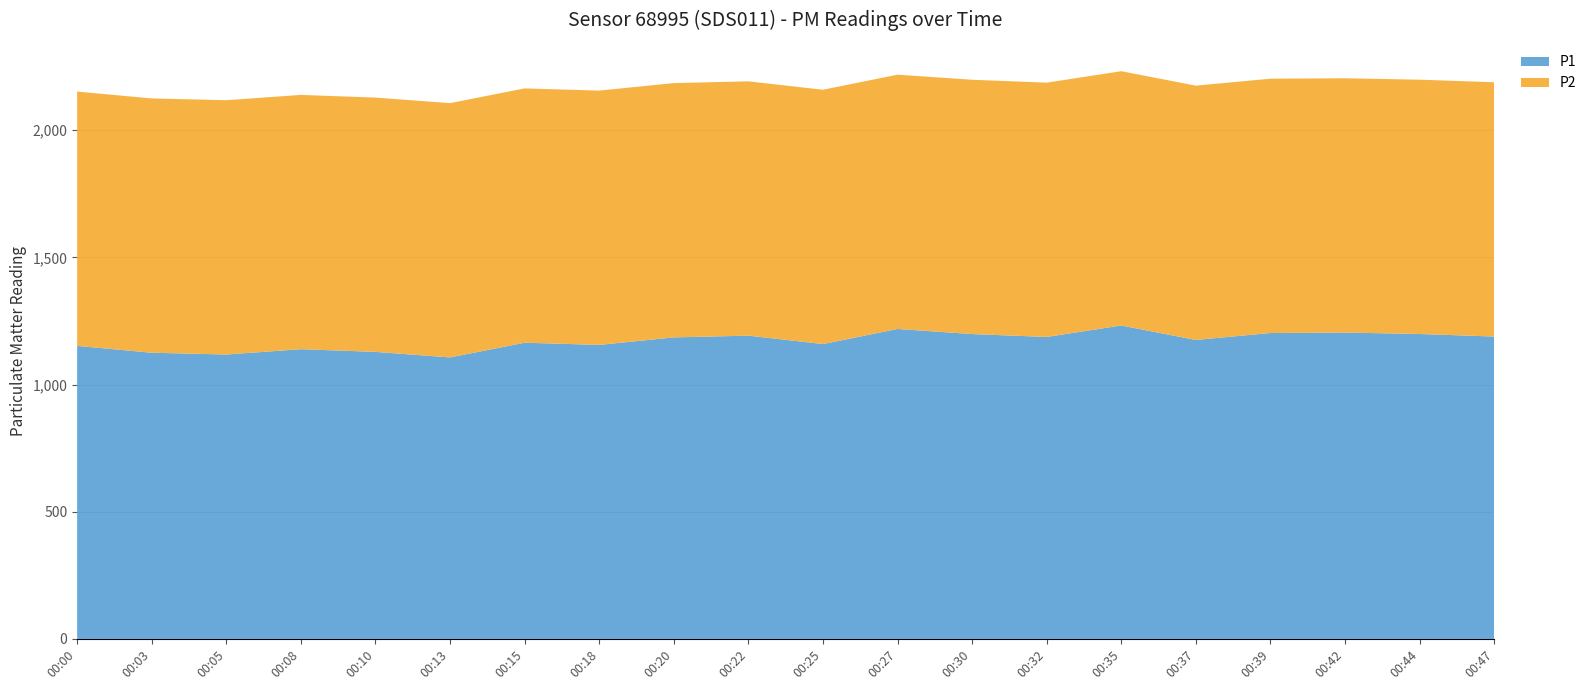

Which category has the lowest value in the P2 series?

00:00